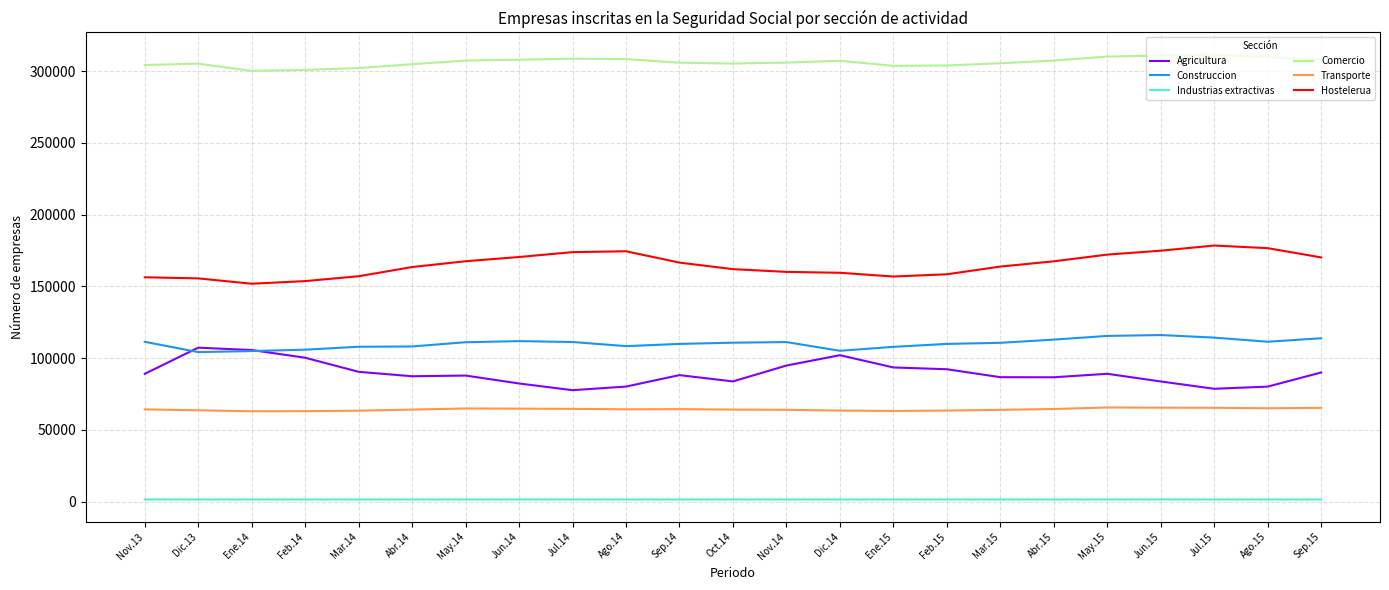

Count the number of categories in the chart.

23